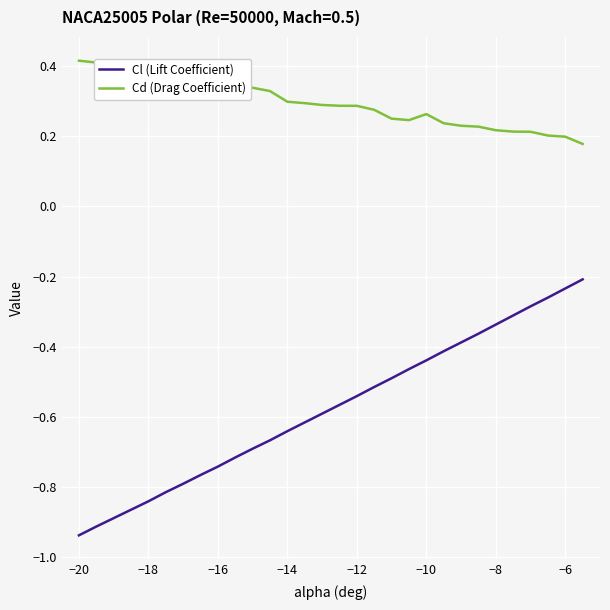

What is the difference between the second highest and minimum values in the Cl (Lift Coefficient) series?

0.7